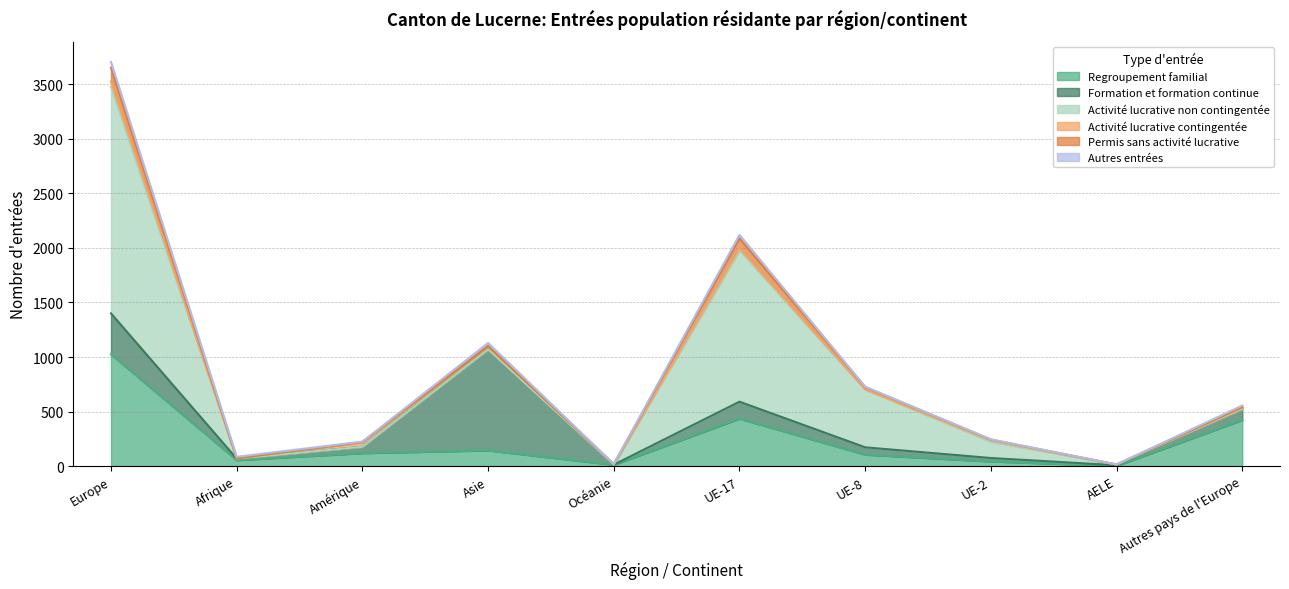

Reading left to right, extract all data points from this chart.

Regroupement familial: 1025	55	119	144	12	435	105	43	2	423
Formation et formation continue: 375	14	59	926	2	156	68	32	7	102
Activité lucrative non contingentée: 2075	0	0	0	0	1387	529	149	6	0
Activité lucrative contingentée: 49	2	40	28	5	19	3	13	0	11
Permis sans activité lucrative: 127	1	4	3	0	90	20	7	1	6
Autres entrées: 52	14	3	28	0	32	3	2	0	14